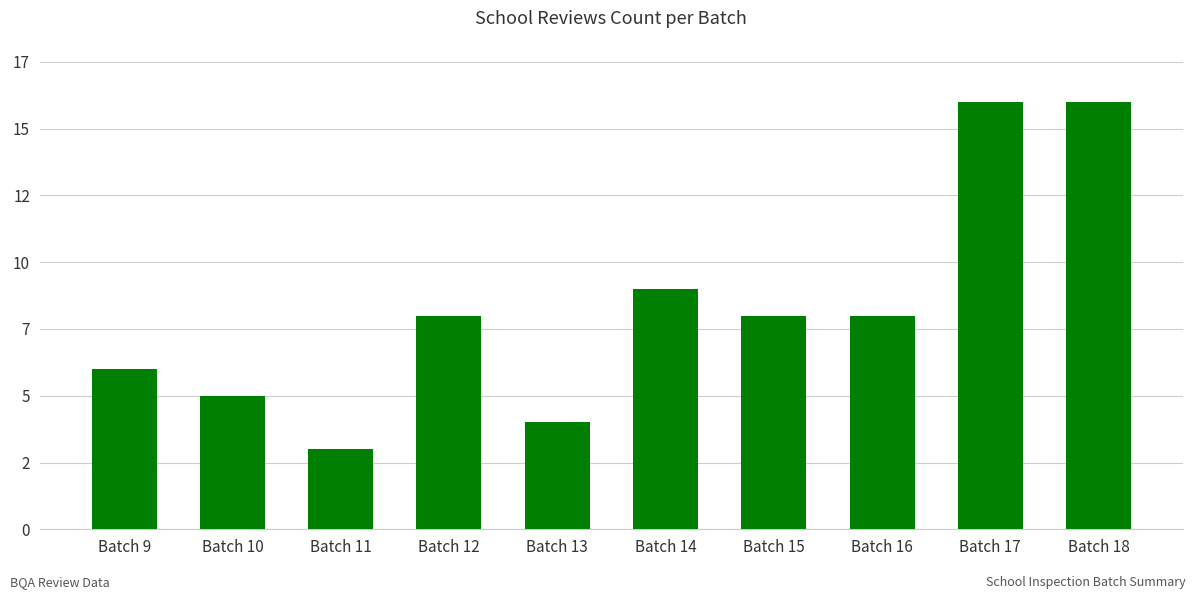

Does the chart contain any negative values?

No